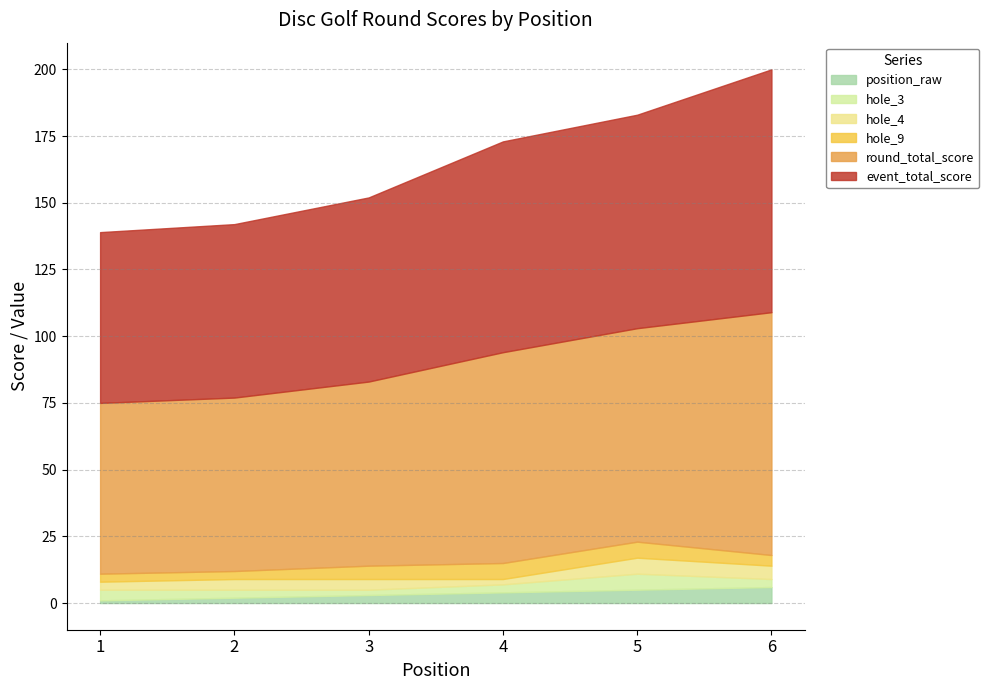

What is the difference between the highest and lowest values at 4?

77